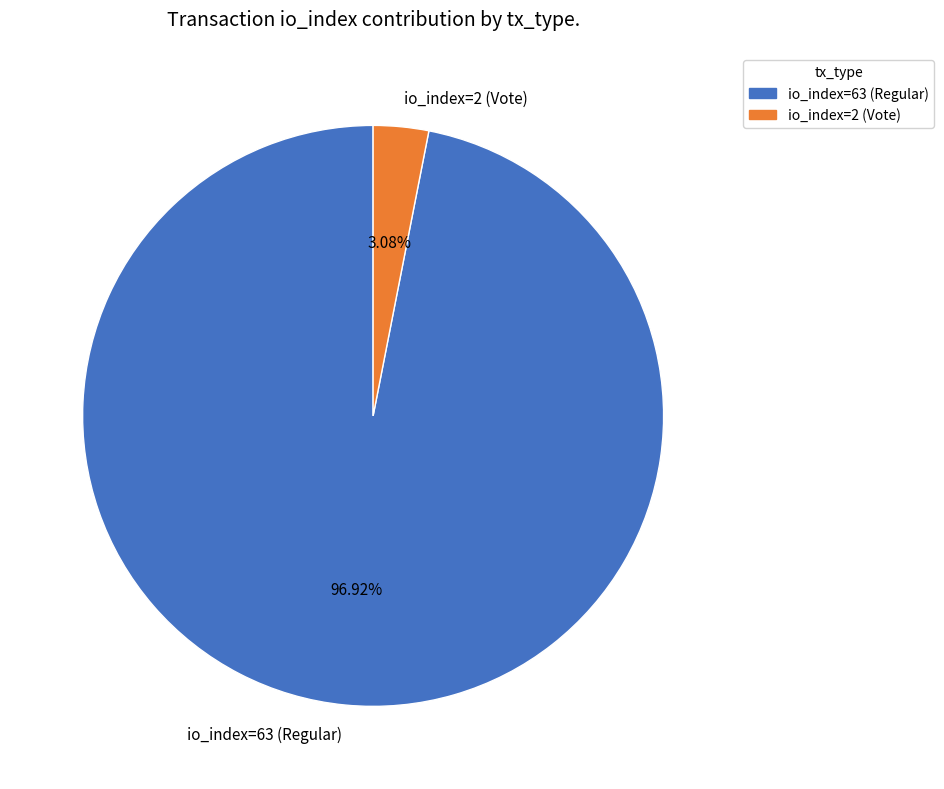

True or false: io_index=2 (Vote) accounts for 3% of the total.

True